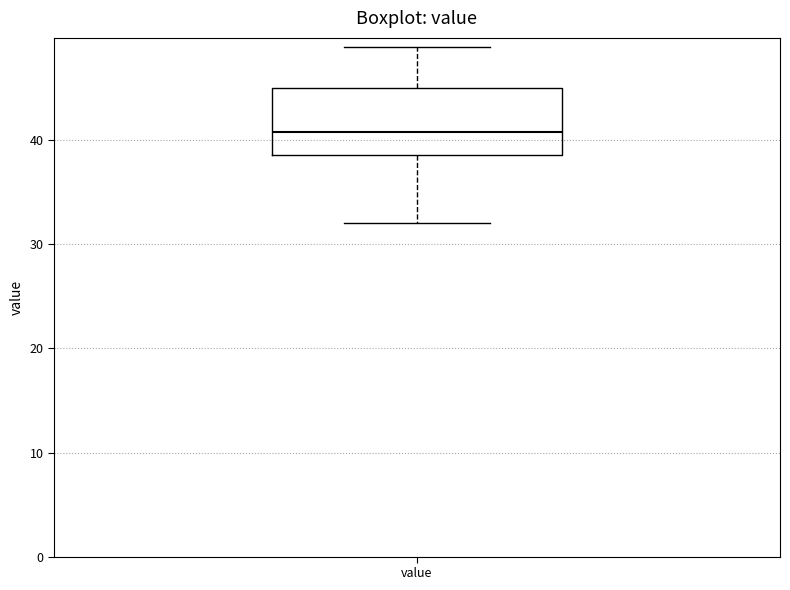

Transcribe this box plot: give where the median line is, the range the box spans, and where the two whiskers end, as read against the y-axis. The values are not printed on the chart, so give them approximately, as read against the axis.

median 41, box 39 to 45, whiskers 32 to 49